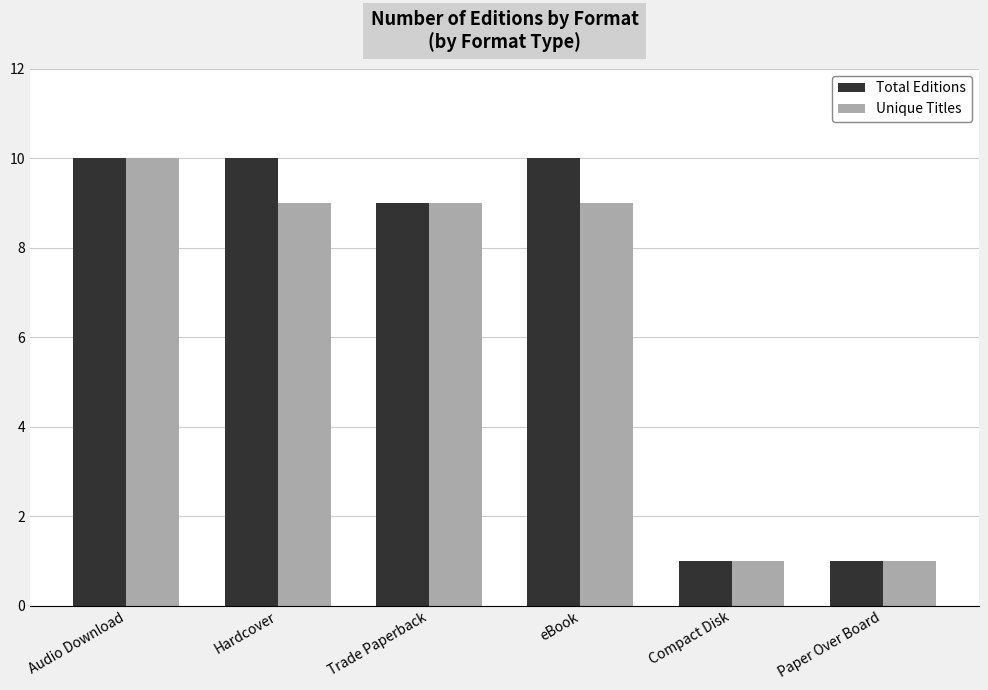

Count the number of data series in this chart.

2